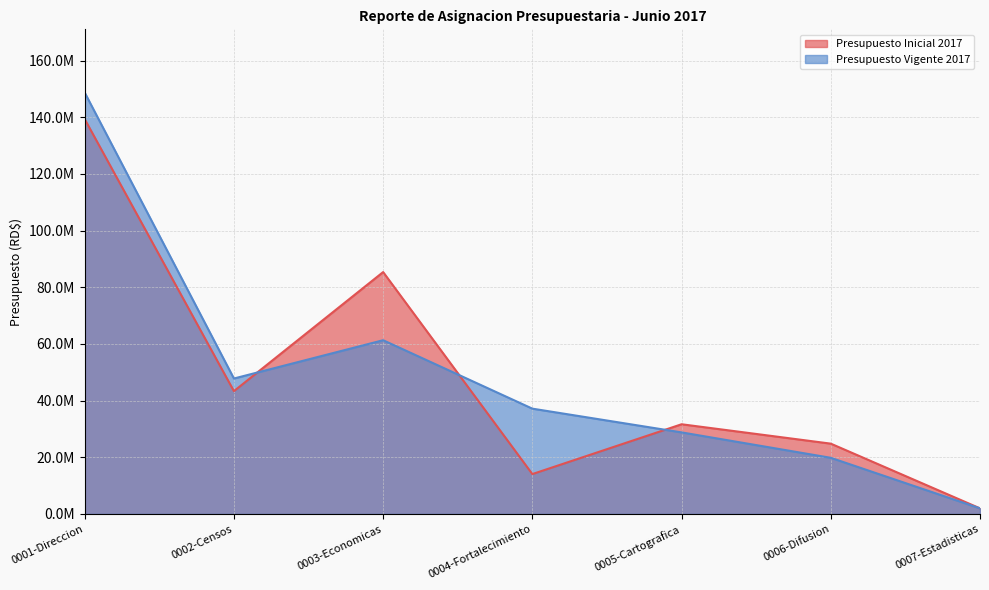

In Presupuesto Inicial 2017, how many points are higher than both neighbors (excluding endpoints)?

2